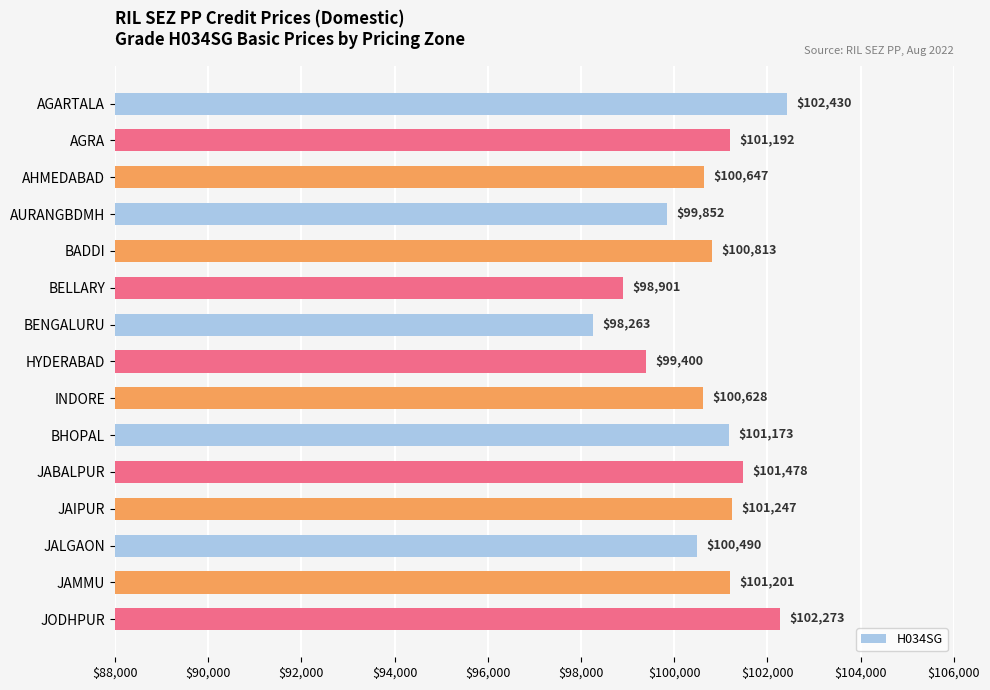

List the labels in order of value, largest first.

AGARTALA, JODHPUR, JABALPUR, JAIPUR, JAMMU, AGRA, BHOPAL, BADDI, AHMEDABAD, INDORE, JALGAON, AURANGBDMH, HYDERABAD, BELLARY, BENGALURU